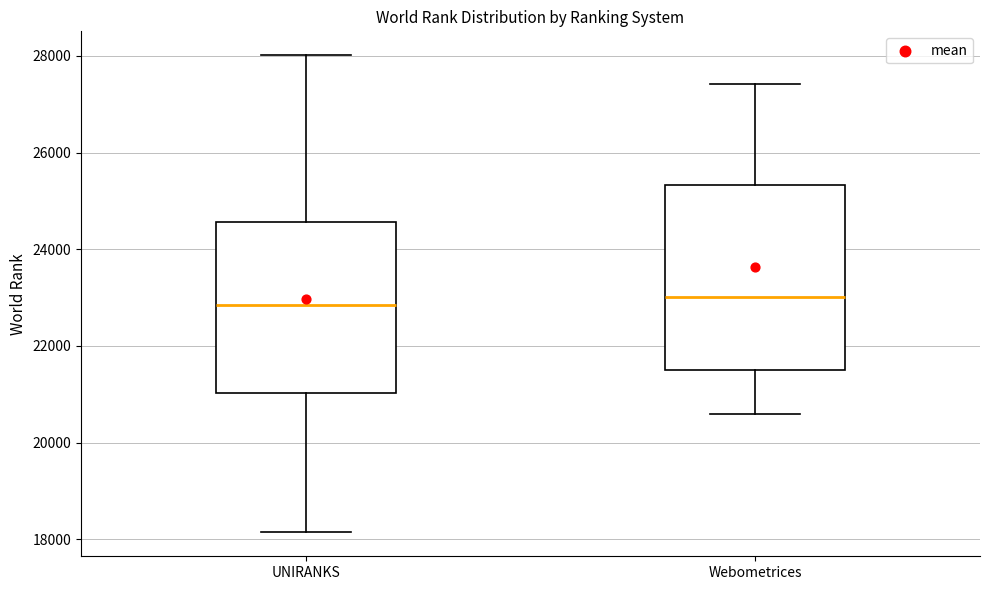

Which box is the tallest, from its lower edge to its upper edge?

Webometrices